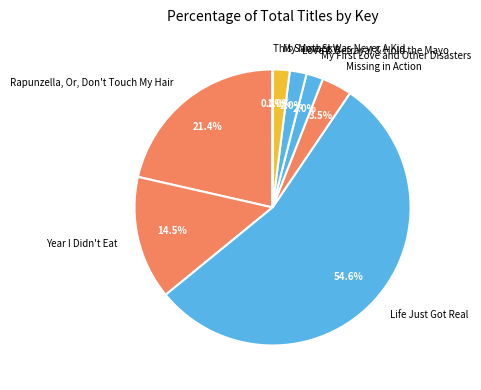

Is Rapunzella, Or, Don't Touch My Hair the majority of the pie?

No